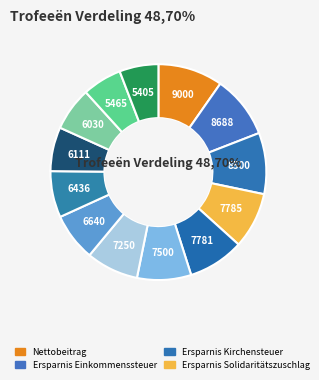

To the nearest percent, what is the average slice percentage?

8%